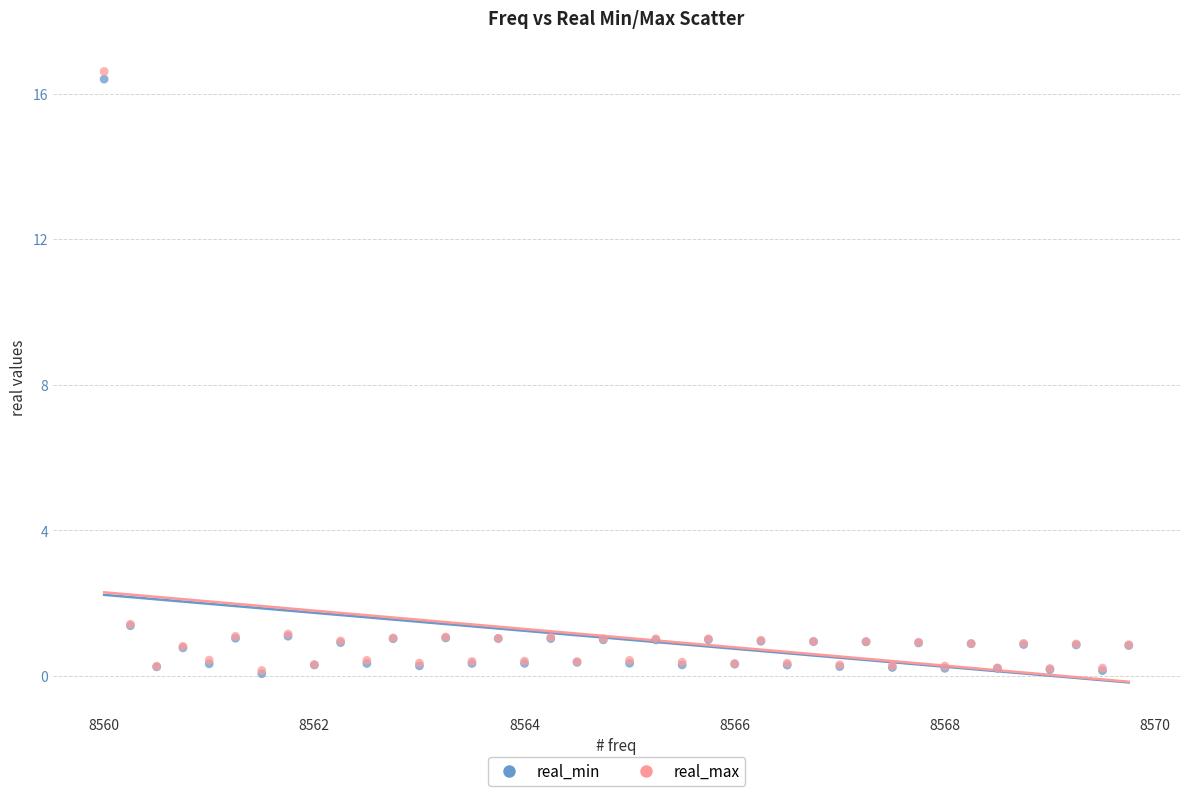

Which series contains the highest Y value?

real_max